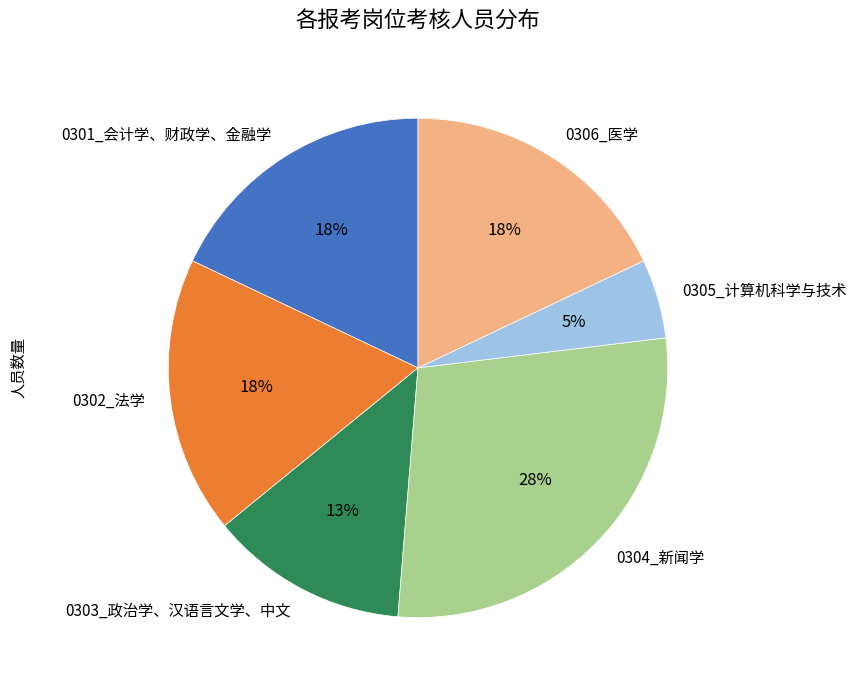

Which has a higher value, 0303_政治学、汉语言文学、中文 or 0301_会计学、财政学、金融学?

0301_会计学、财政学、金融学